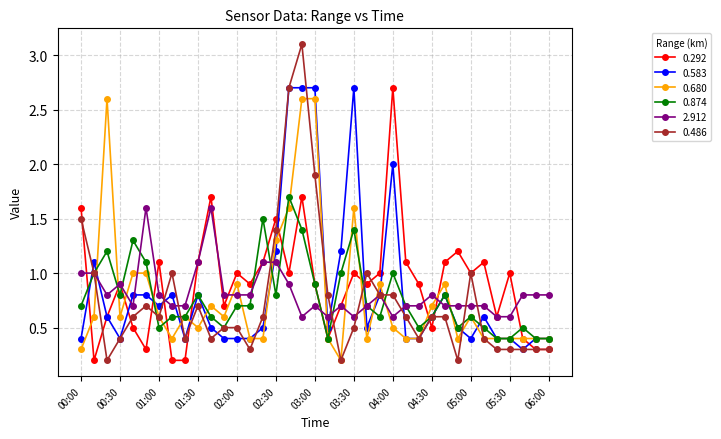

Which series has the largest range (max minus min)?

0.486